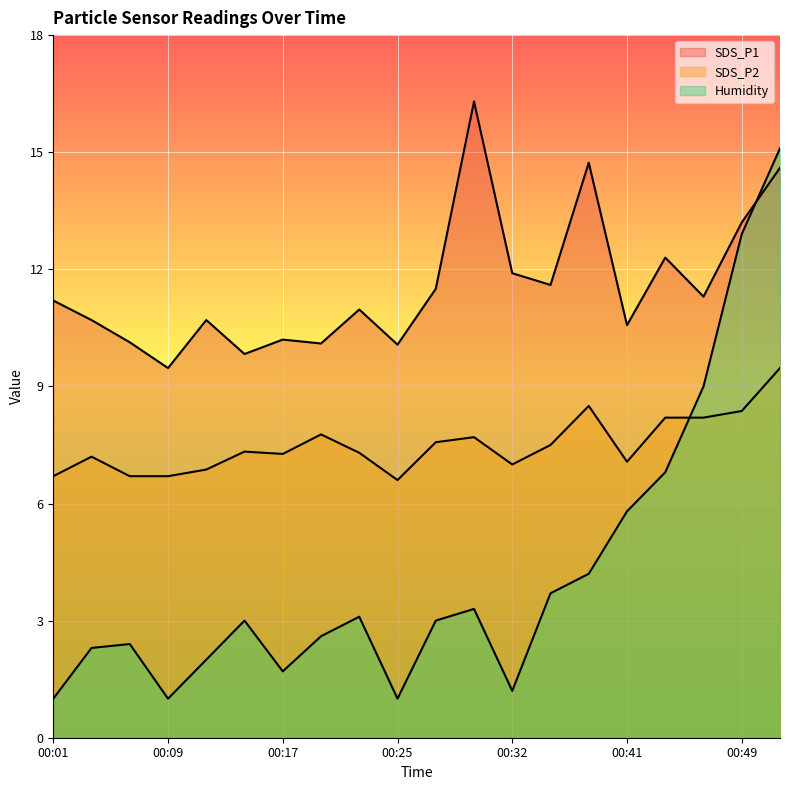

How many times do Humidity and SDS_P2 cross each other?

1